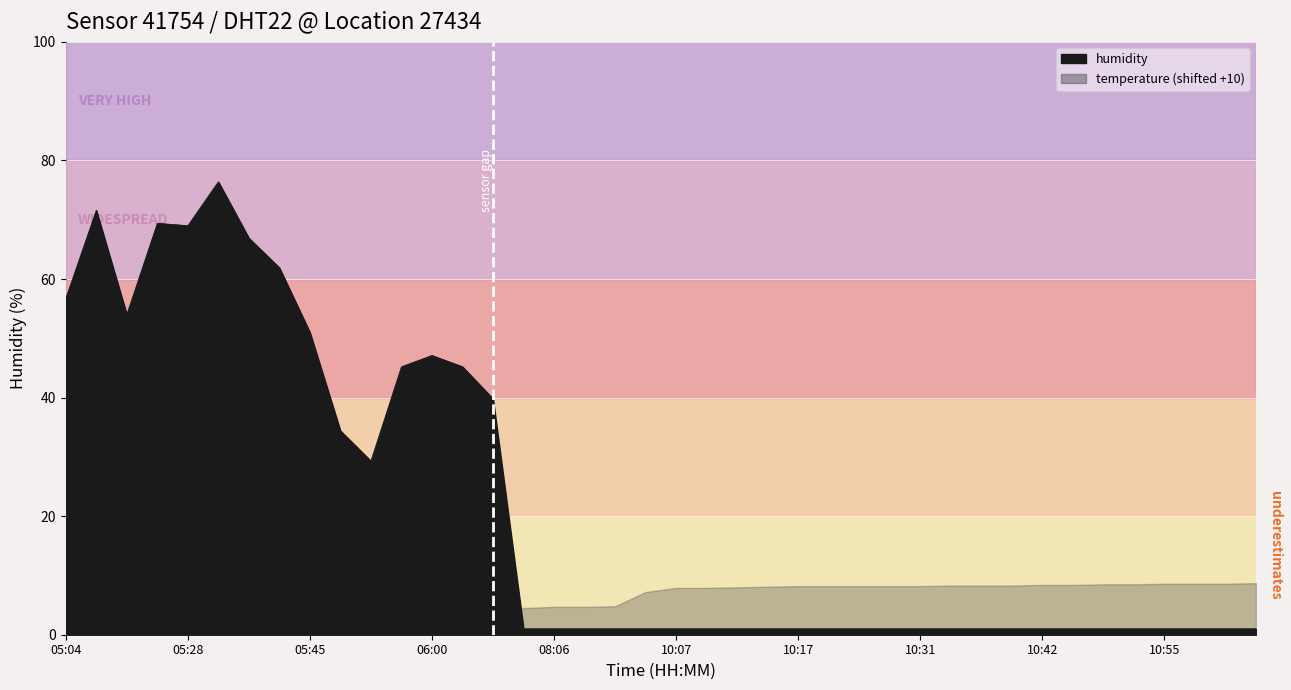

True or false: the data shows 1.0 at 10:12.

True